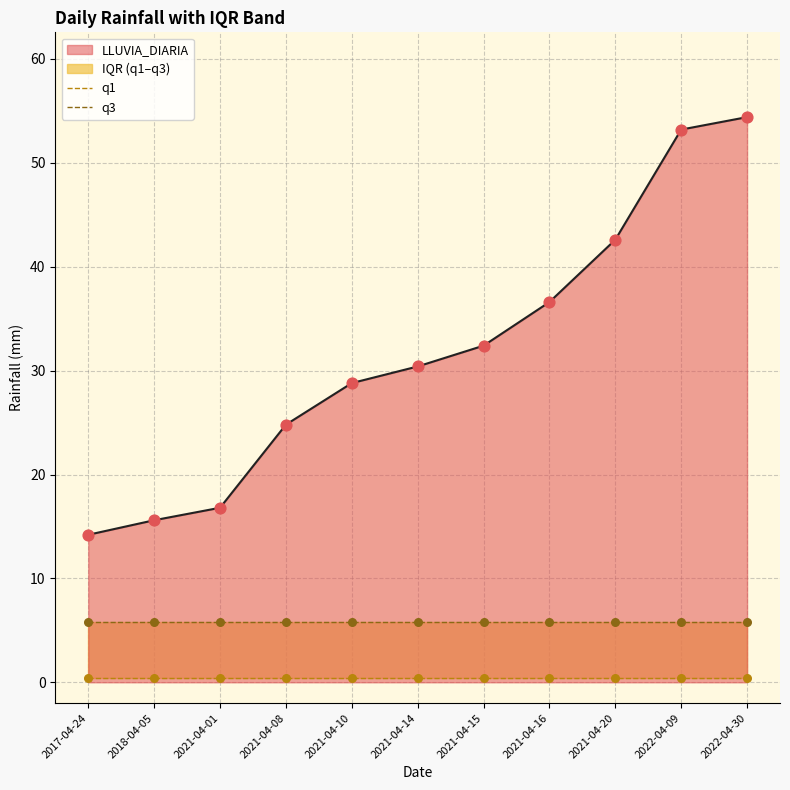

Which category has the lowest value in the LLUVIA_DIARIA series?

2017-04-24